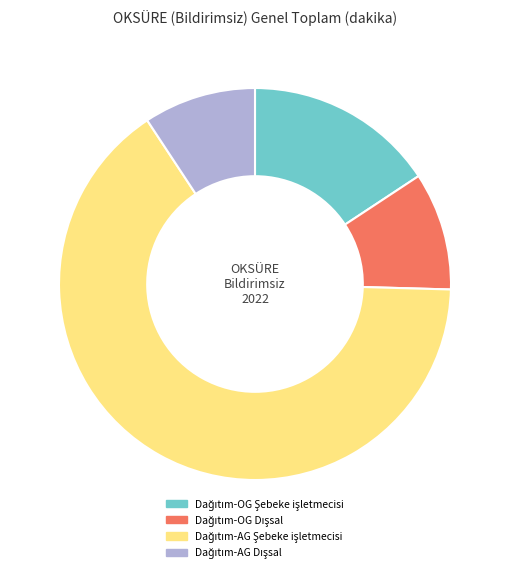

Does any single category account for the majority?

Yes